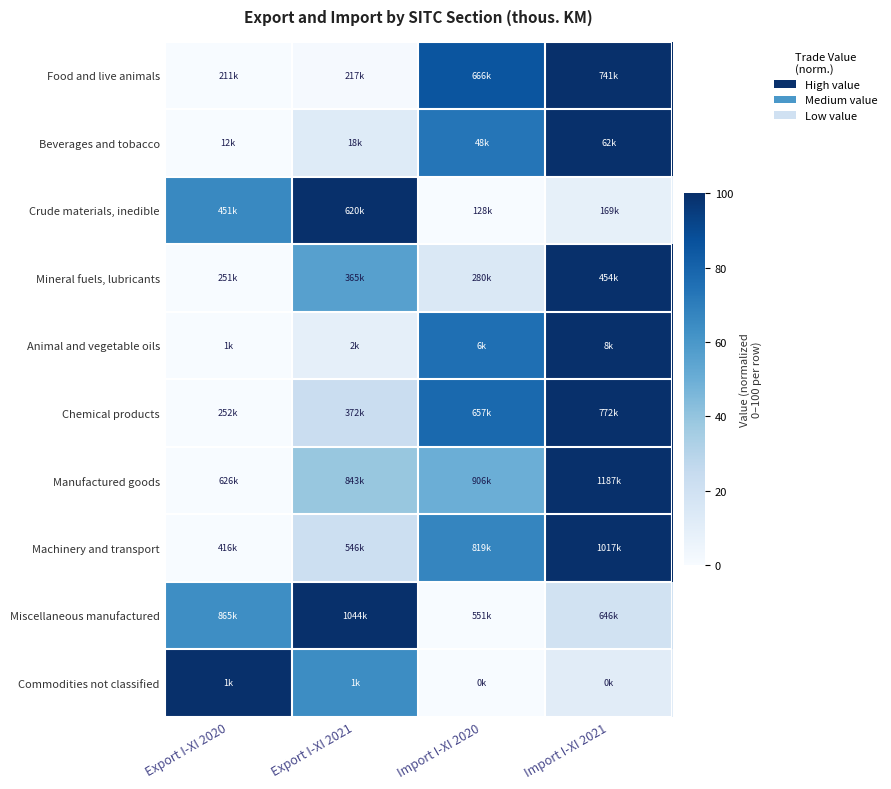

List the series in order of their peak value, highest first.

Food and live animals, Beverages and tobacco, Crude materials, inedible, Mineral fuels, lubricants, Animal and vegetable oils, Chemical products, Manufactured goods, Machinery and transport, Miscellaneous manufactured, Commodities not classified